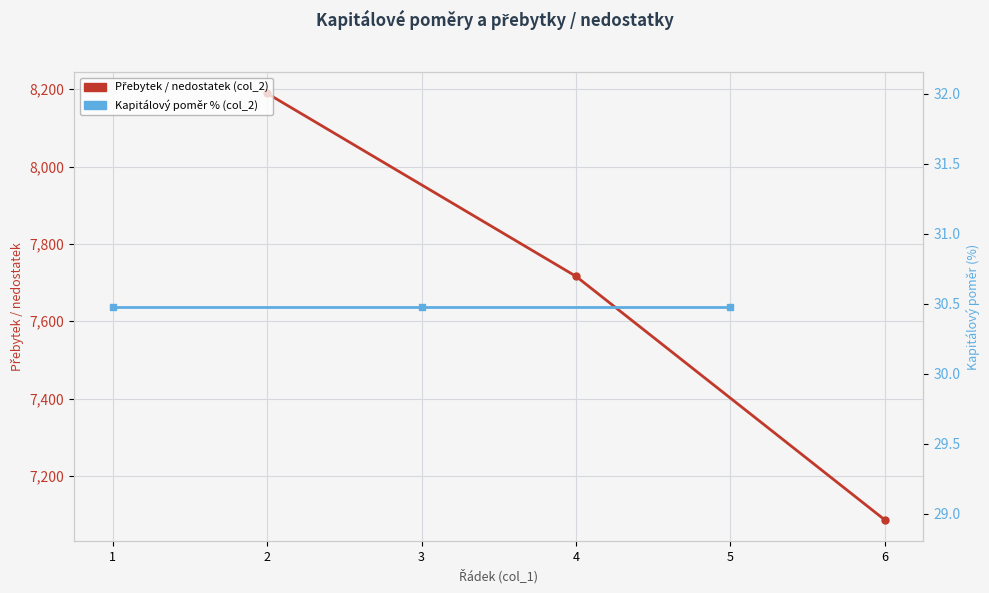

How many lines are shown in the chart?

2